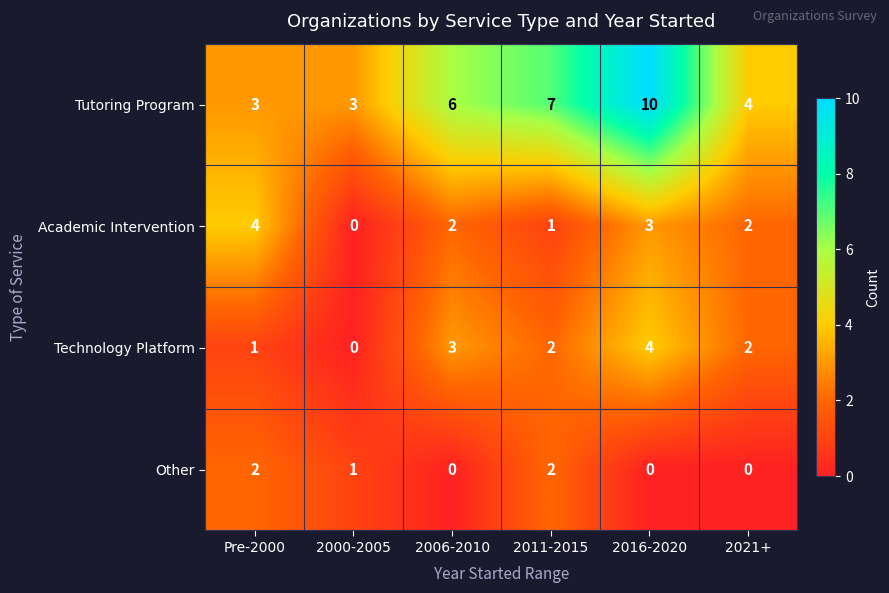

At which label does Academic Intervention first exceed 2?

Pre-2000